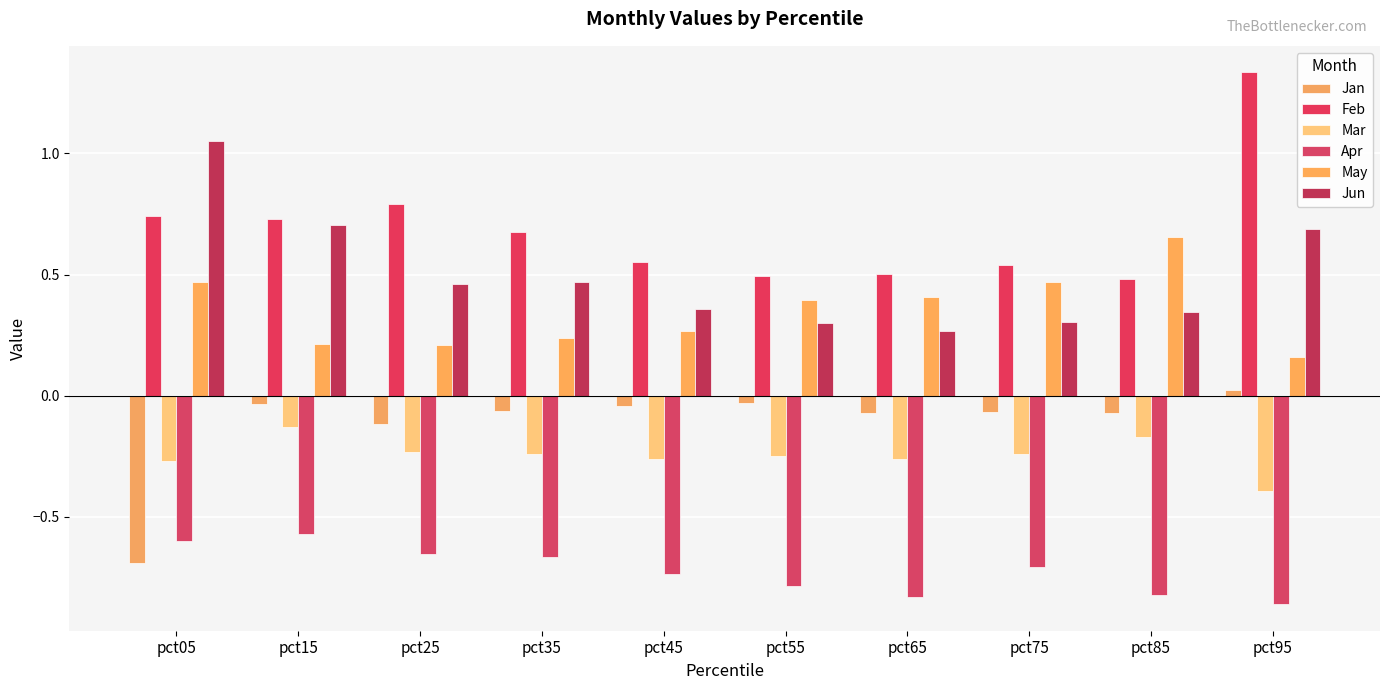

Reading right to left, transcribe all the data shown in this chart.

Jan: 0.0	-0.1	-0.1	-0.1	-0.0	-0.0	-0.1	-0.1	-0.0	-0.7
Feb: 1.3	0.5	0.5	0.5	0.5	0.6	0.7	0.8	0.7	0.7
Mar: -0.4	-0.2	-0.2	-0.3	-0.3	-0.3	-0.2	-0.2	-0.1	-0.3
Apr: -0.9	-0.8	-0.7	-0.8	-0.8	-0.7	-0.7	-0.7	-0.6	-0.6
May: 0.2	0.7	0.5	0.4	0.4	0.3	0.2	0.2	0.2	0.5
Jun: 0.7	0.3	0.3	0.3	0.3	0.4	0.5	0.5	0.7	1.1